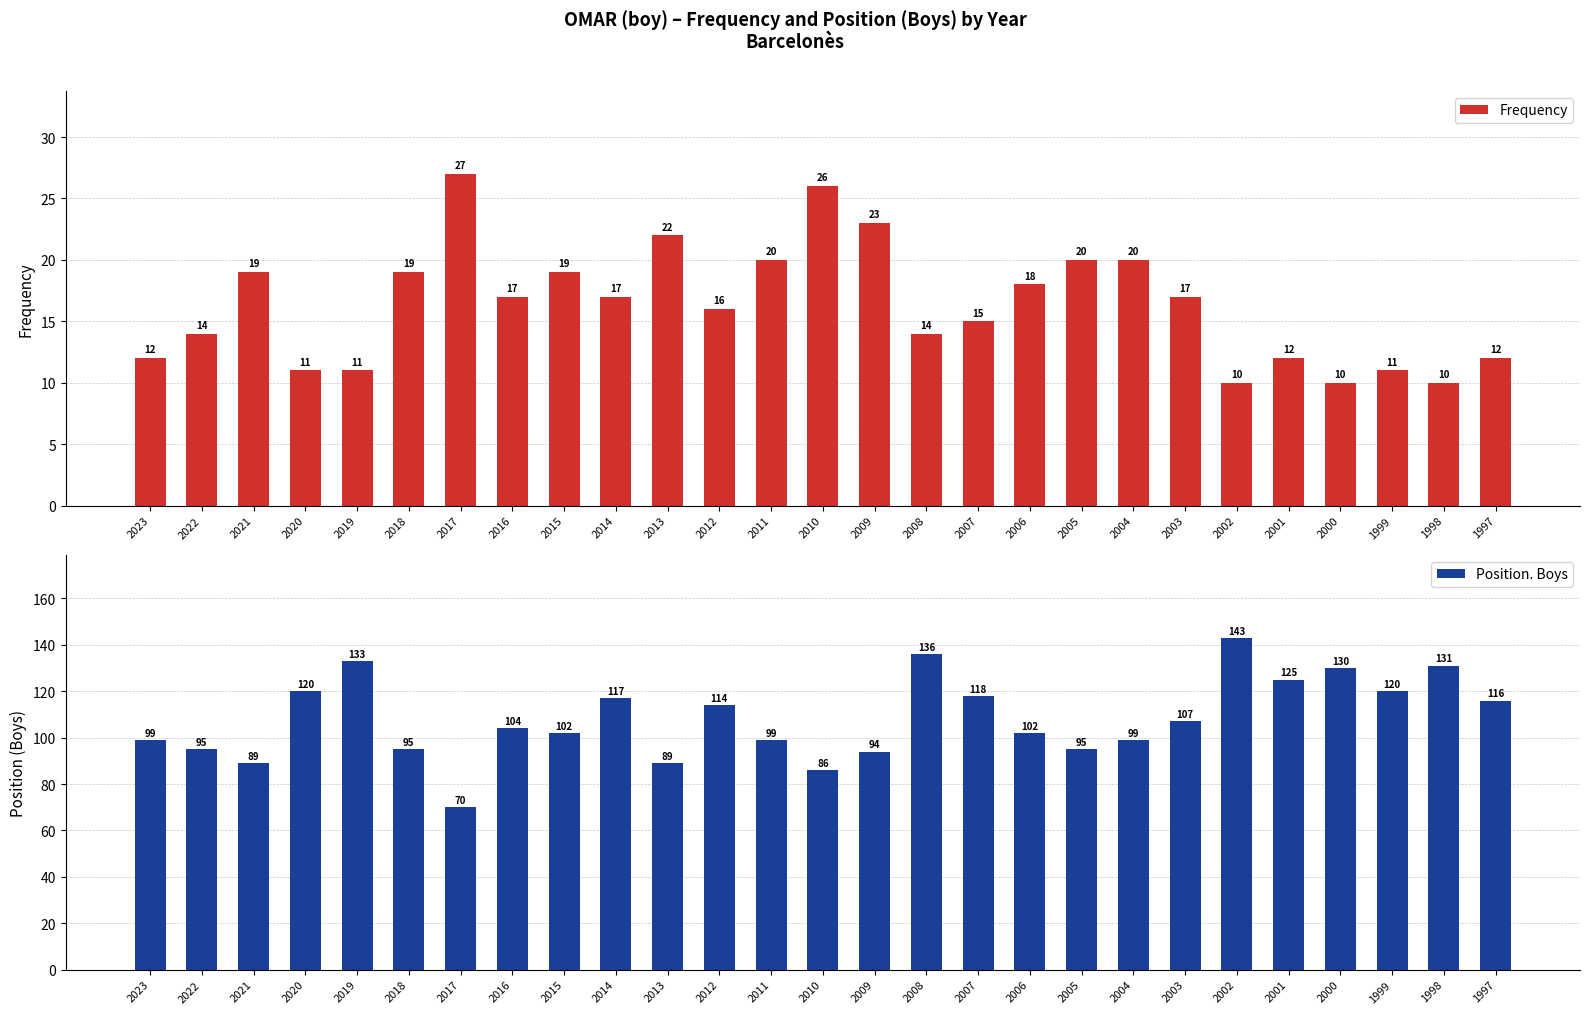

Where does the Frequency series first go above 17?

2021